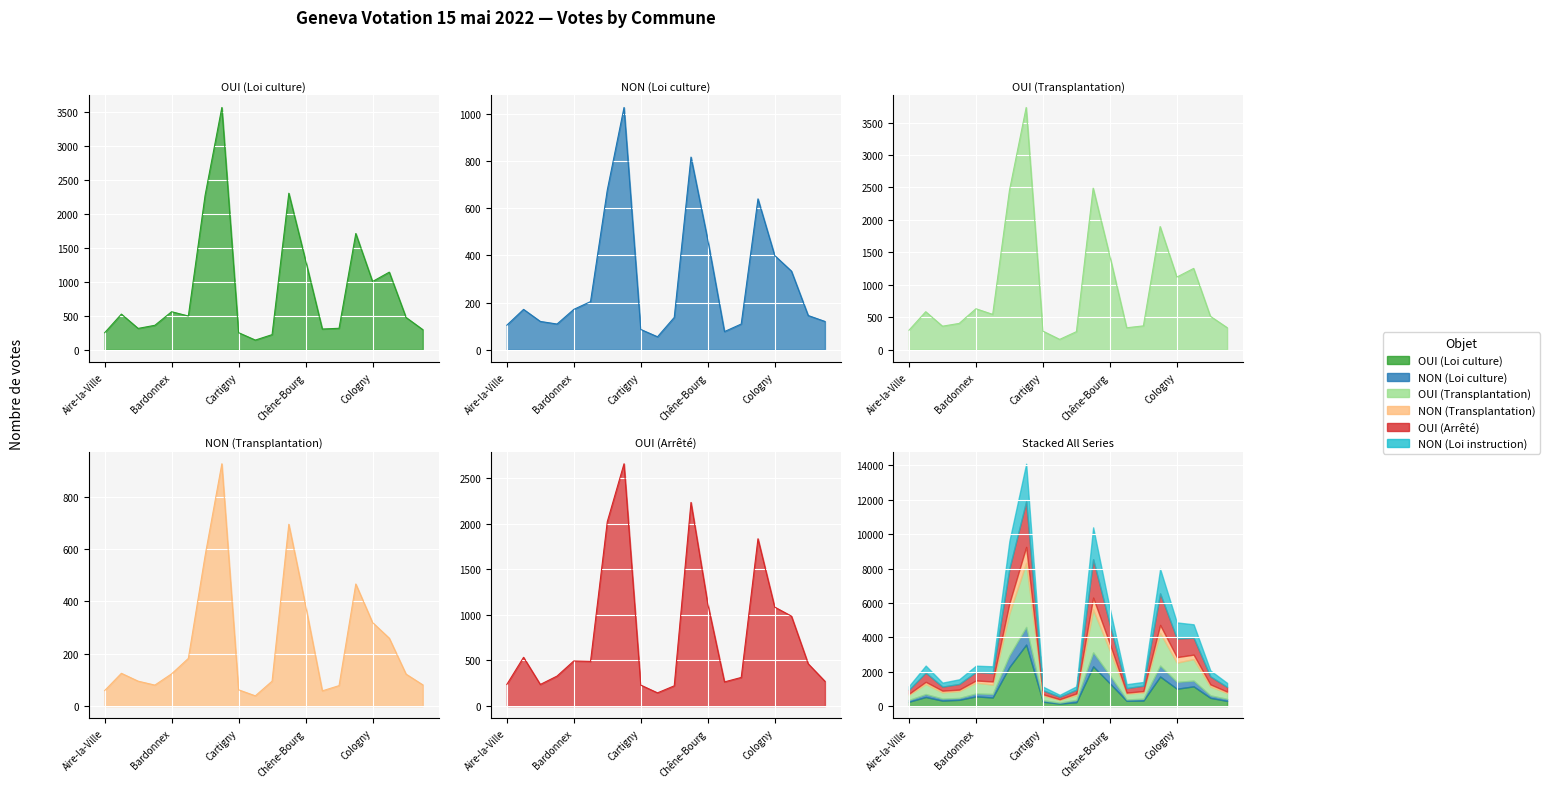

True or false: NON (Loi culture) and OUI (Loi culture) cross at least once.

False